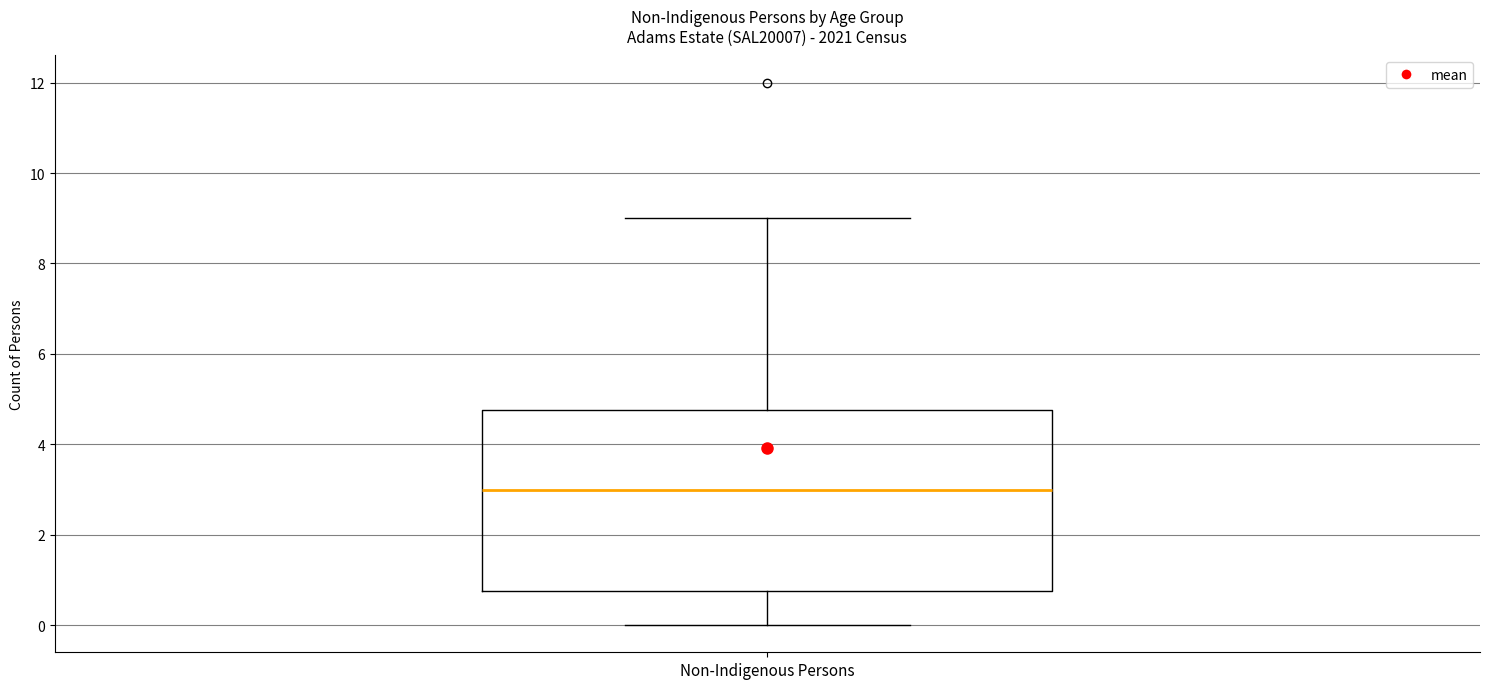

Read this box plot against the y-axis: the position of the median line, the range covered by the box, and the ends of both whiskers. The values are not printed on the chart, so give them approximately, as read against the axis.

median 3.0, box 0.8 to 4.8, whiskers 0.0 to 9.0